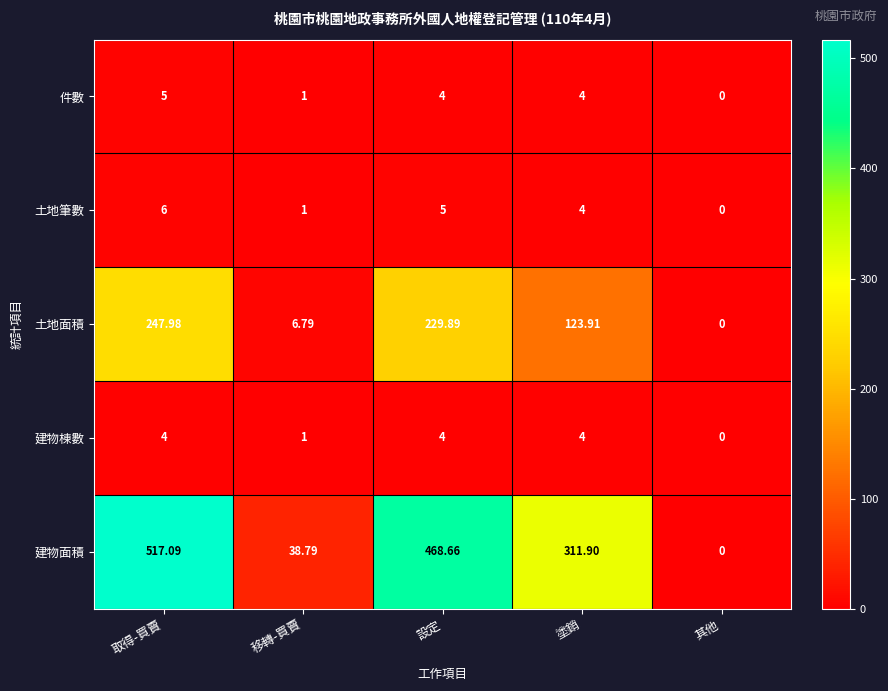

At which label is 建物棟數 closest to 2?

移轉-買賣